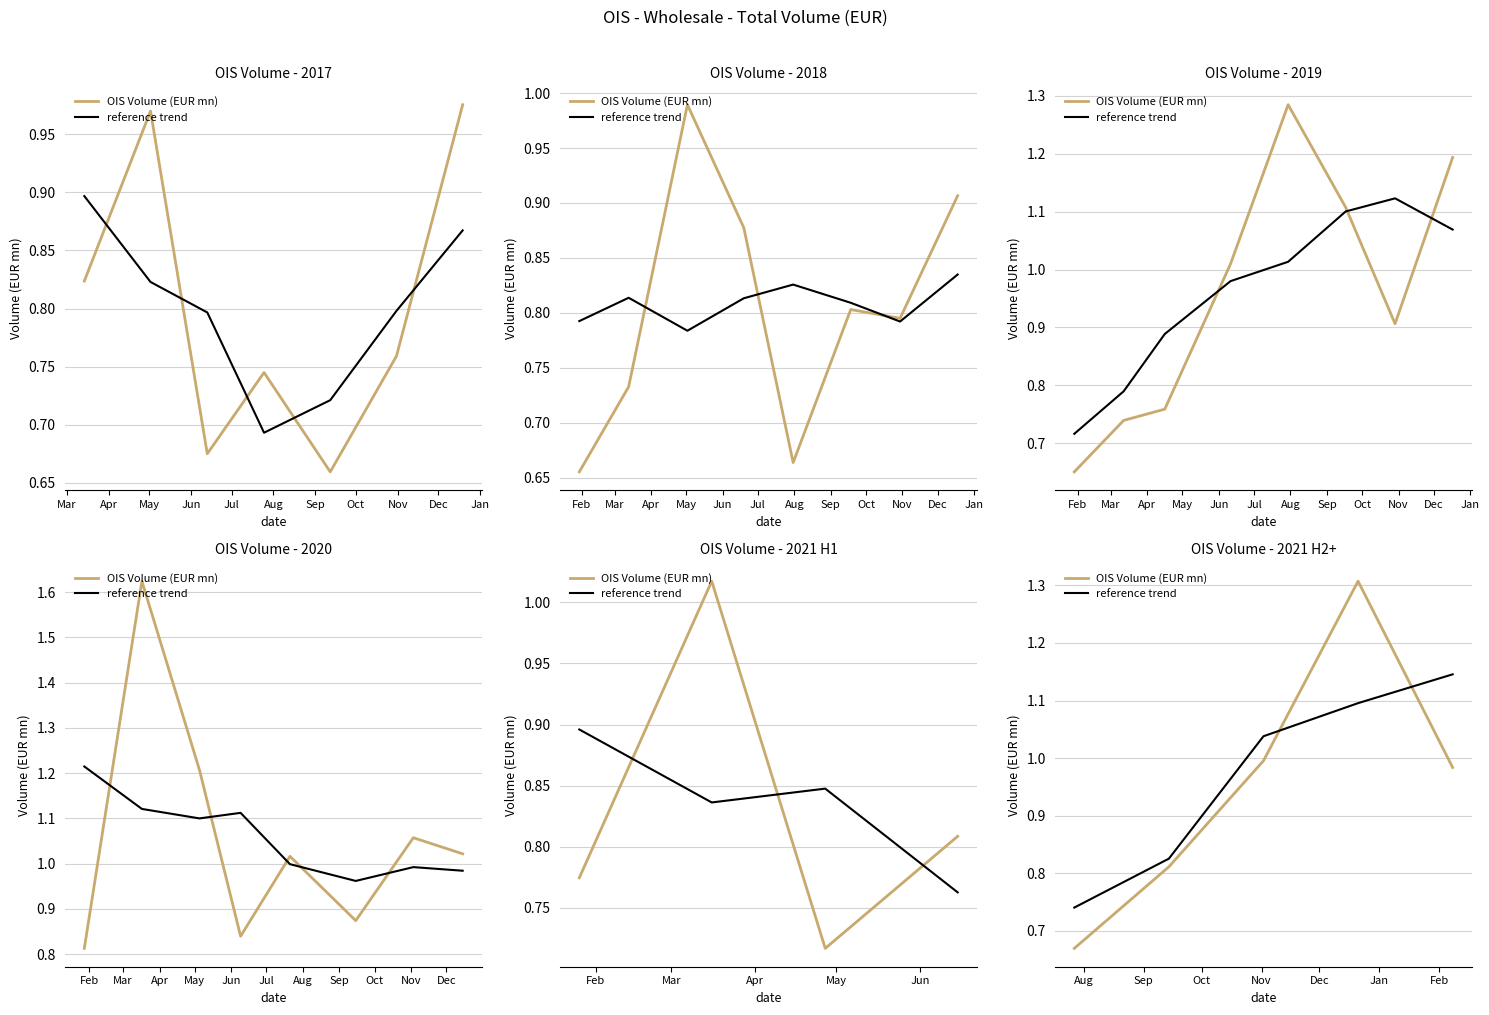

What is the difference between the OIS Volume (EUR mn) values at Jun and May?

0.3